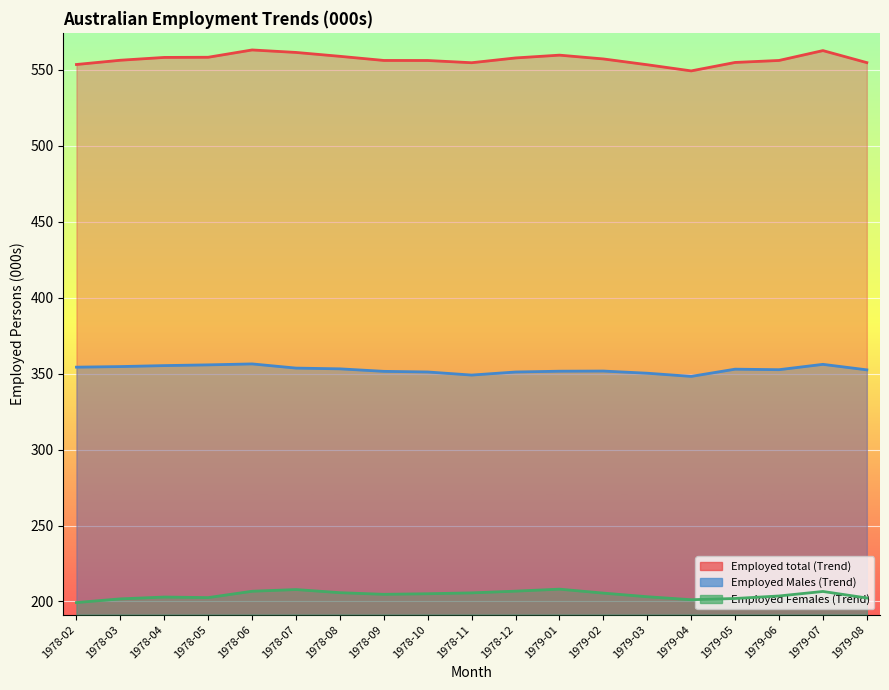

Which series has the widest spread of values?

Employed total (Trend)